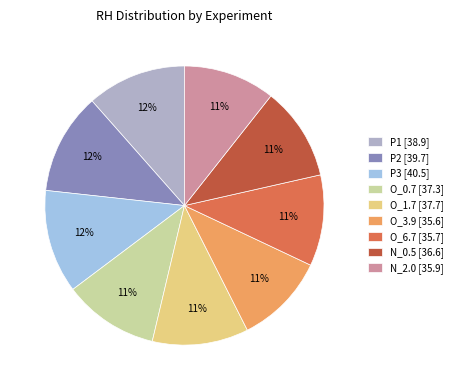

Is N_0.5 [36.6] the majority of the pie?

No